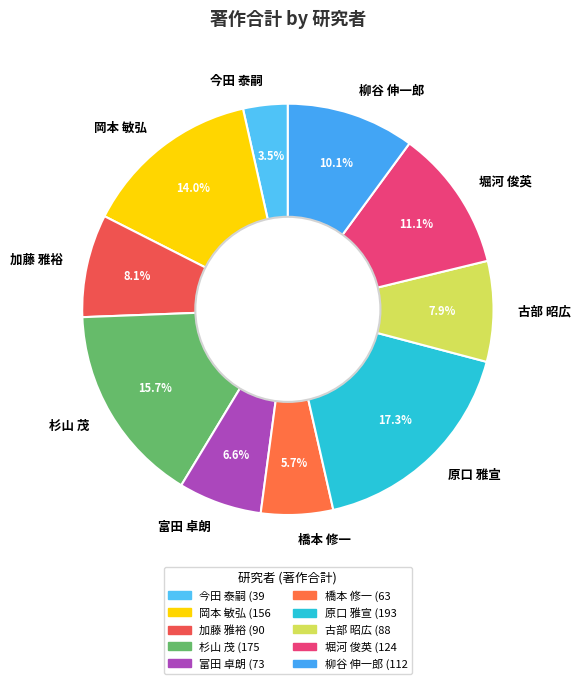

Is there any slice that represents more than half of the pie?

No